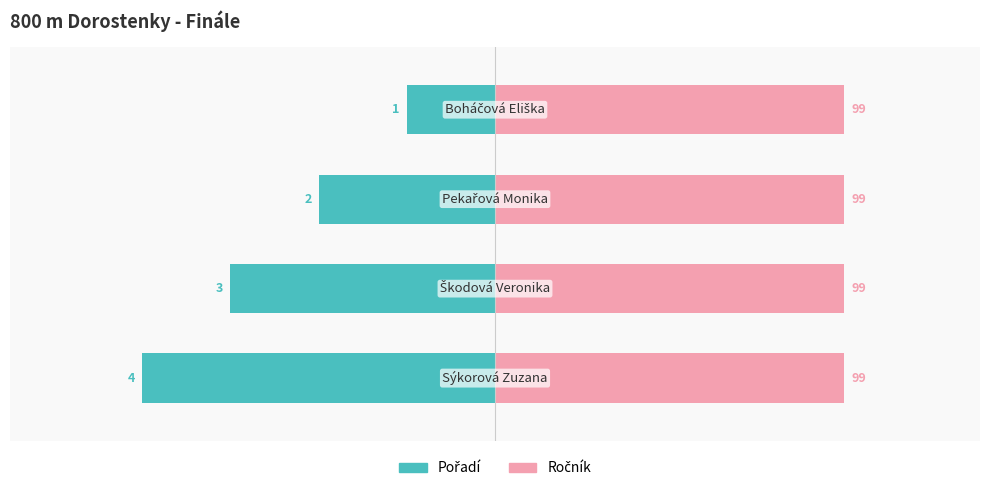

Is the value of Pořadí at 0 greater than the value of Ročník at 0?

No